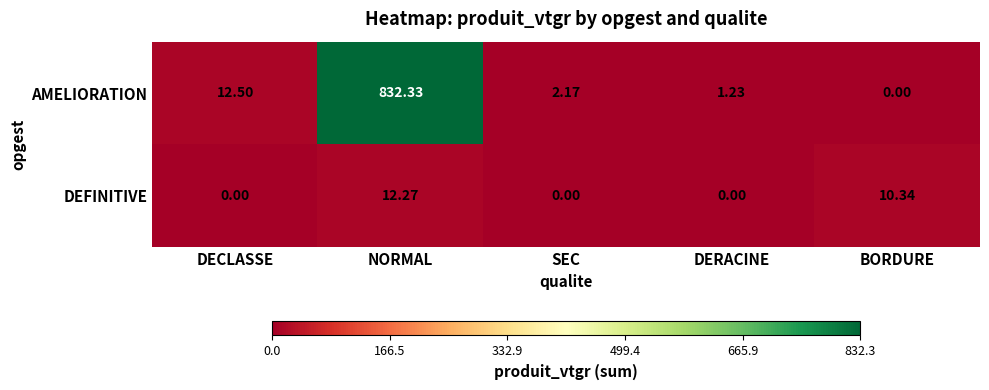

At which label is AMELIORATION closest to 416?

DECLASSE